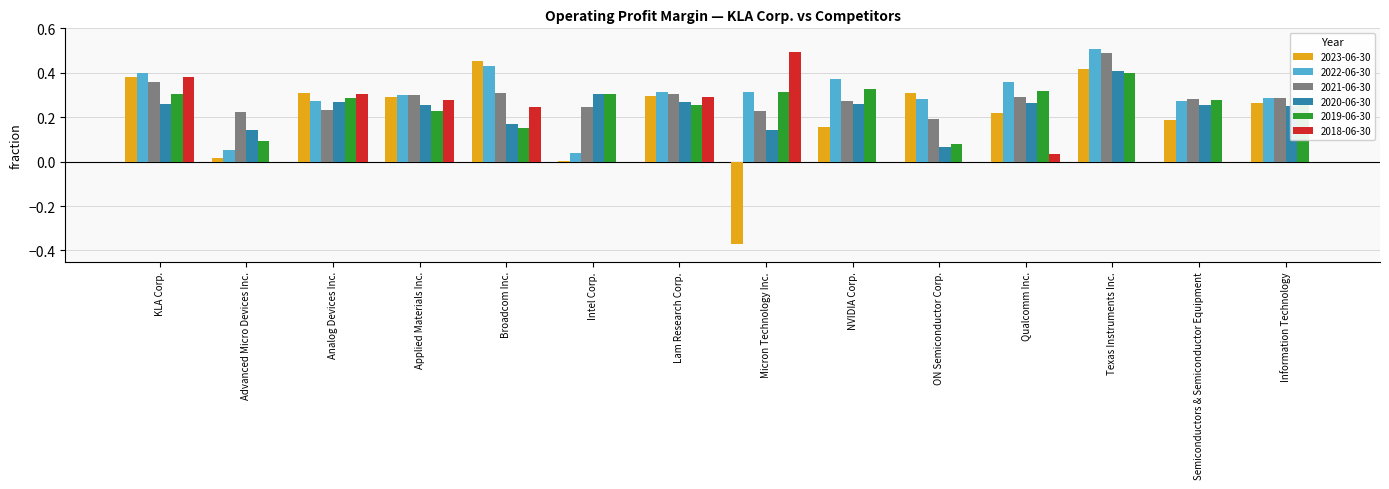

Between Lam Research Corp. and Micron Technology Inc., which series saw the biggest shift?

2023-06-30